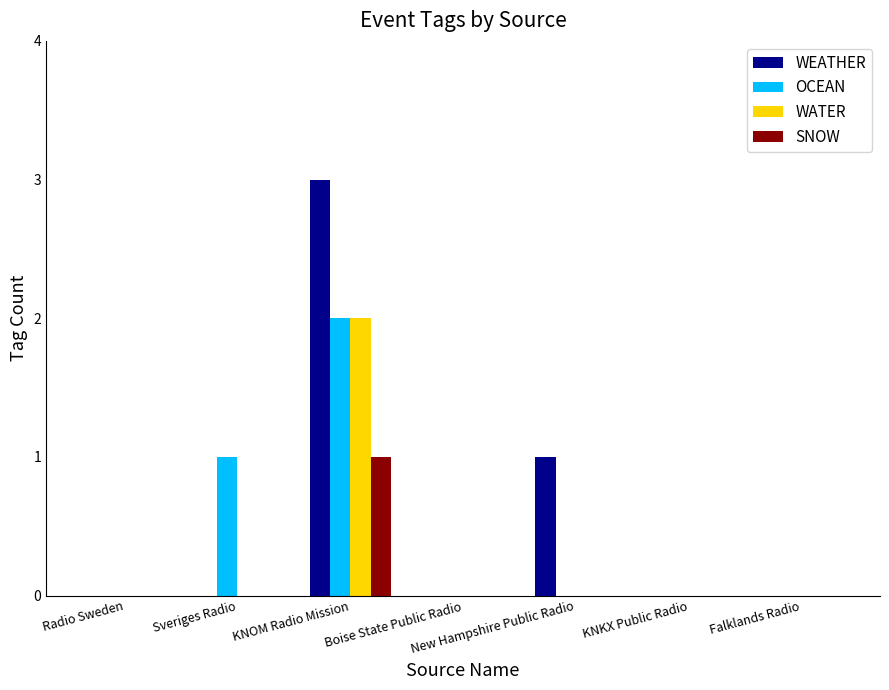

True or false: OCEAN has a value of 0 at Radio Sweden.

True